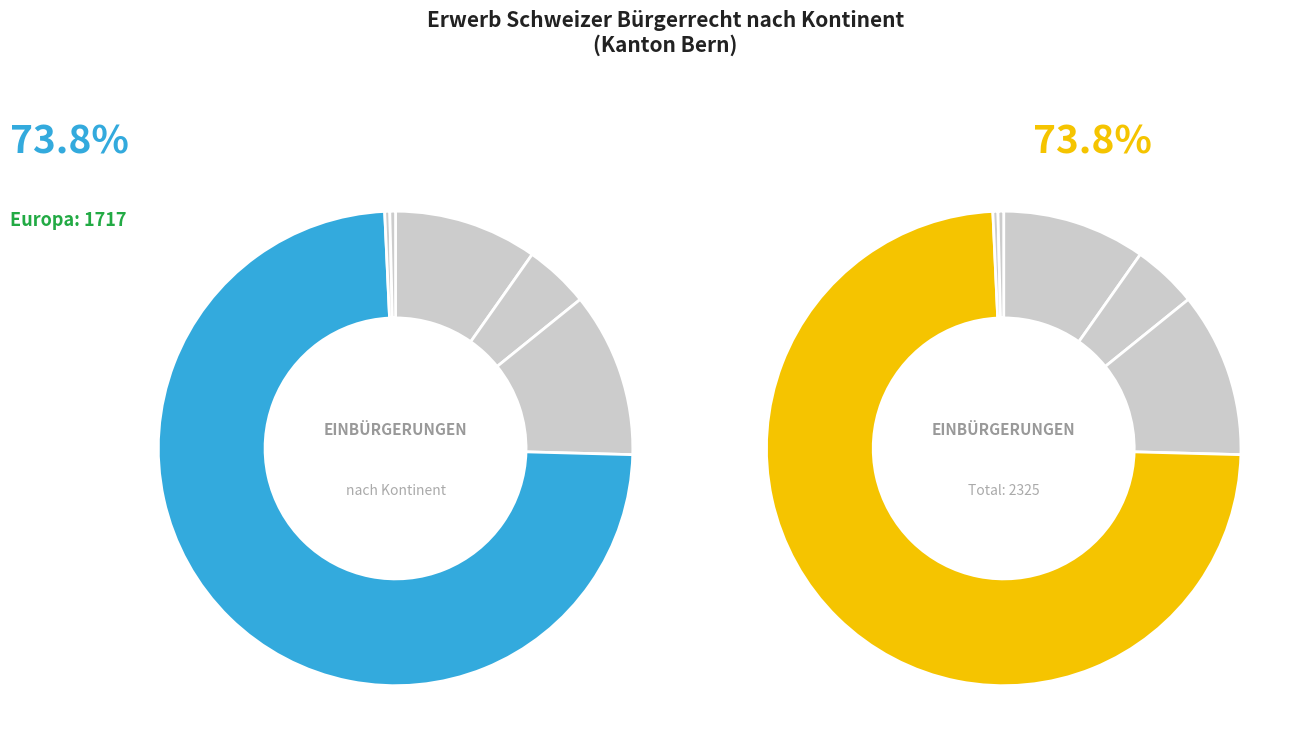

Is there any slice that represents more than half of the pie?

Yes